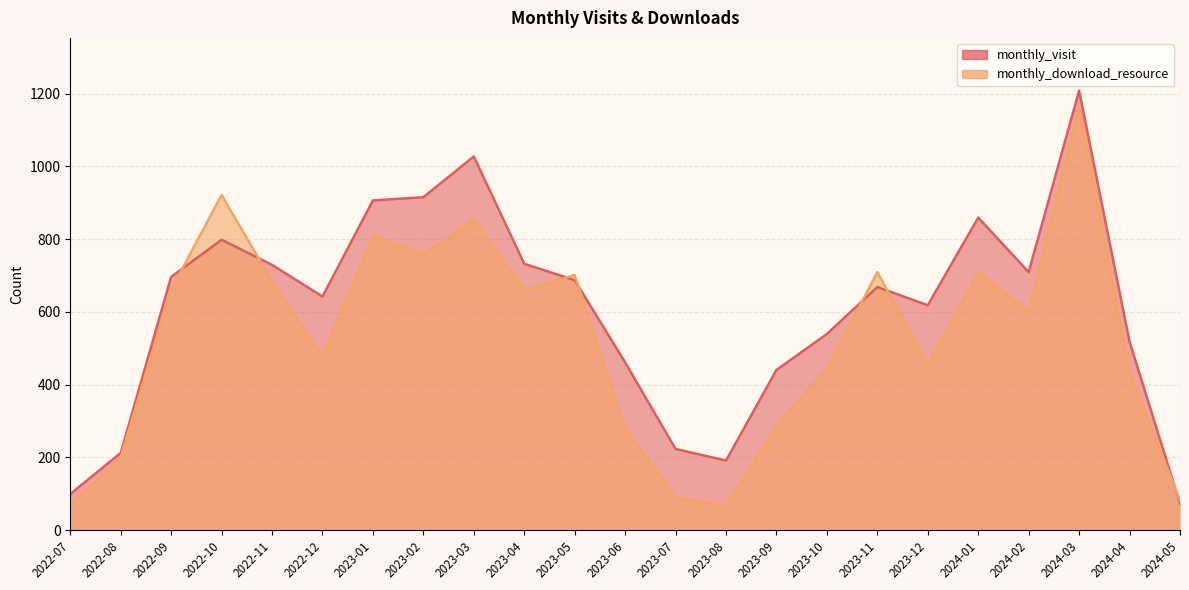

How many lines are shown in the chart?

2